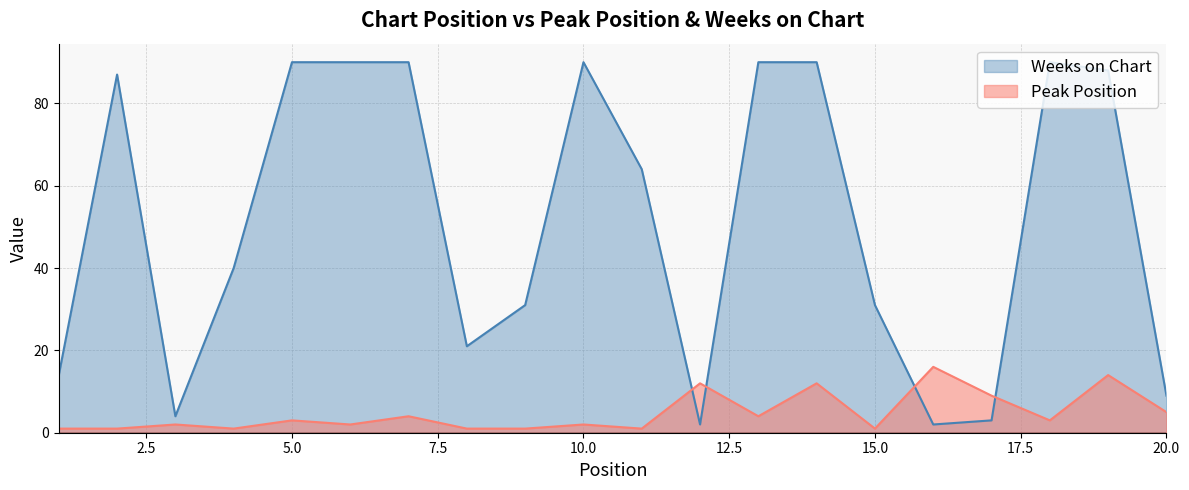

What is the difference between the Weeks on Chart values at 4 and 3?

36